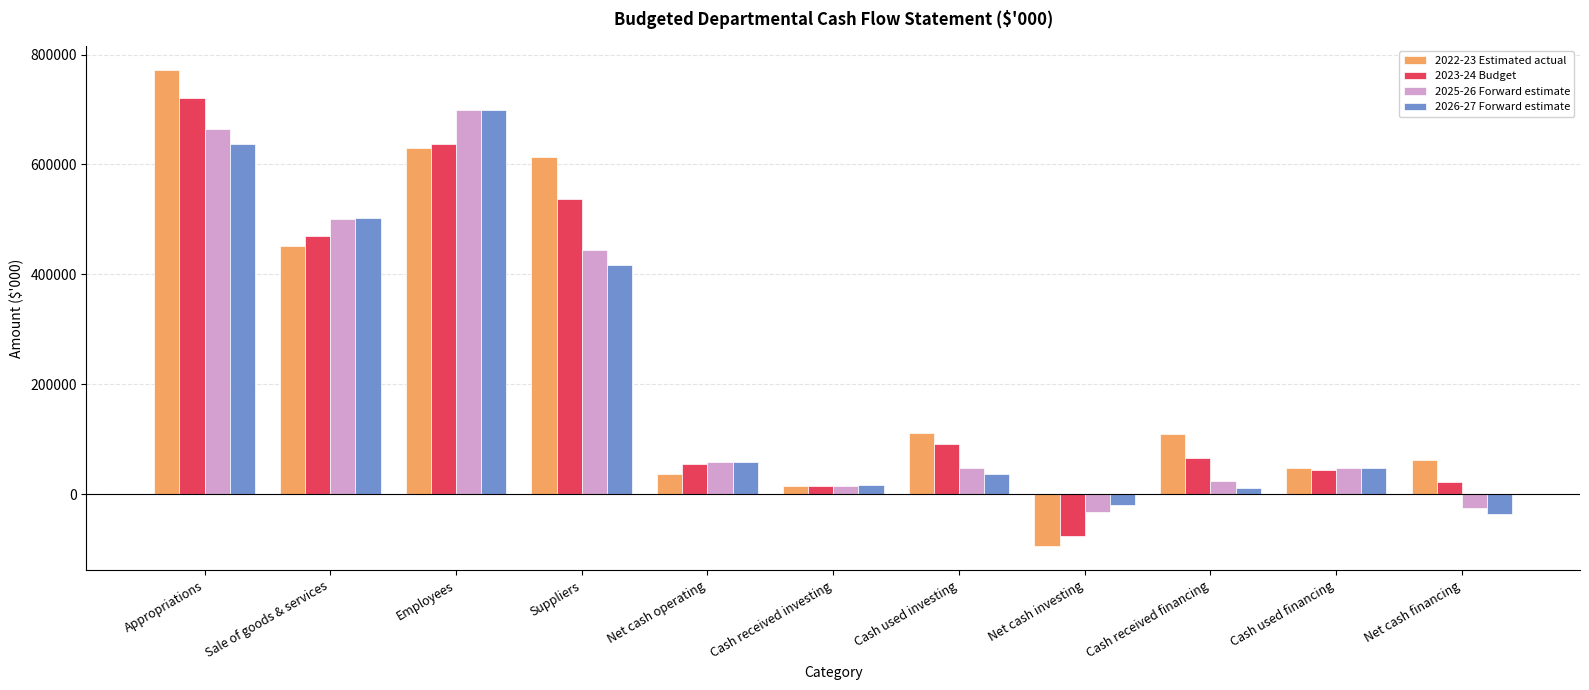

Is the value of 2026-27 Forward estimate at Cash received investing greater than the value of 2022-23 Estimated actual at Cash used investing?

No